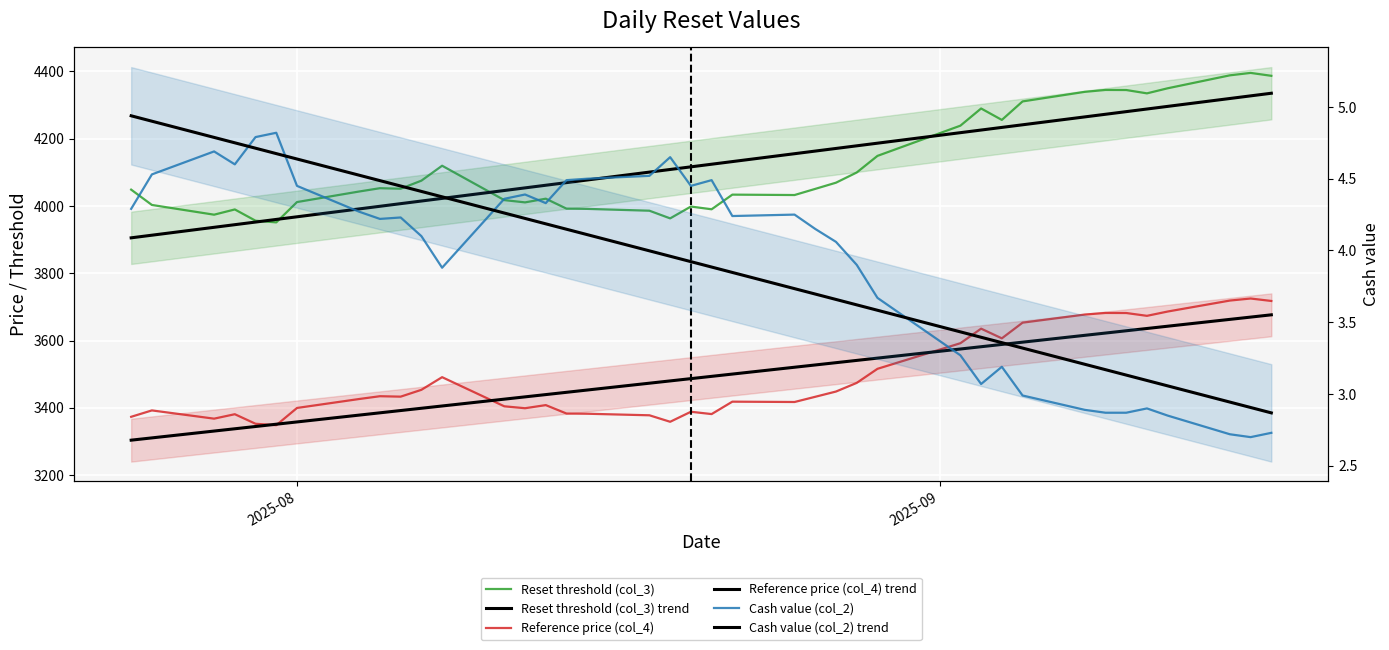

Which series has the largest total across all categories?

Reset threshold (col_3)